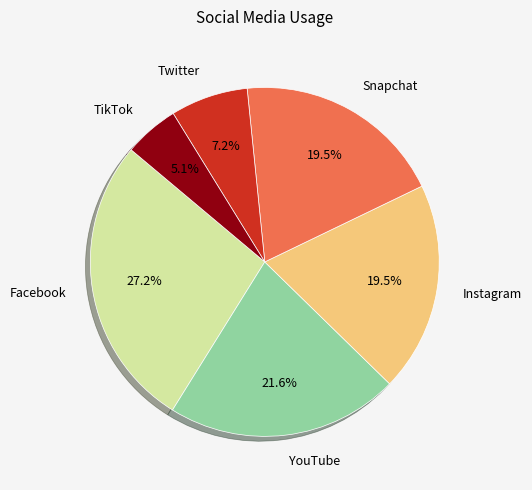

To the nearest percent, what percentage of the pie is Facebook?

27%